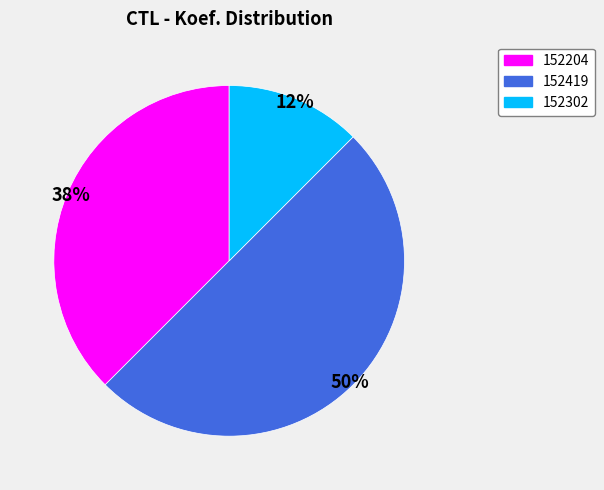

Does 152204 account for over 50% of the chart?

No